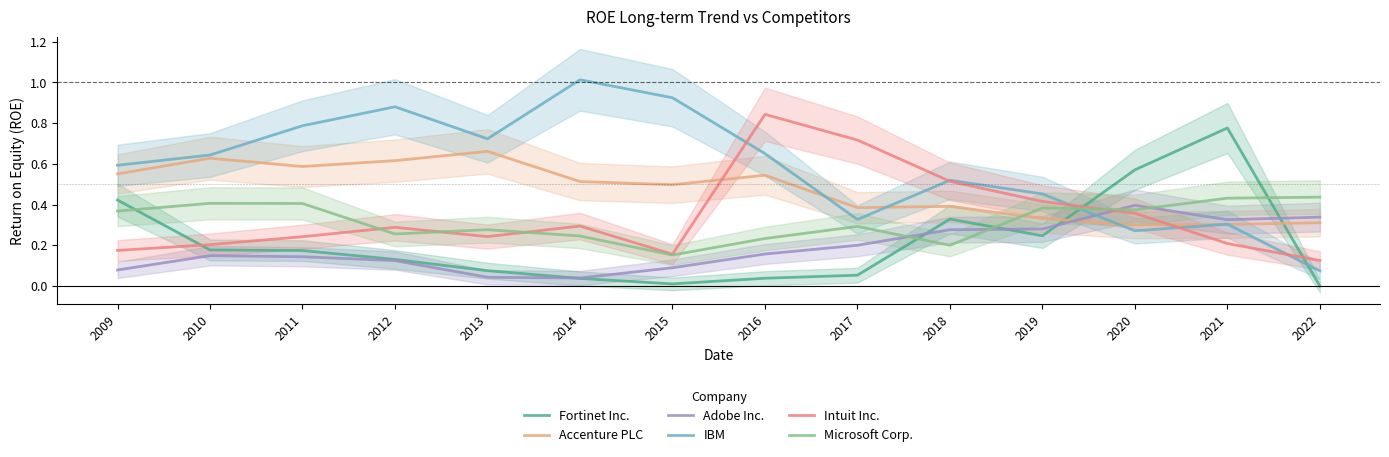

How many interior local valleys does the Accenture PLC series have?

4